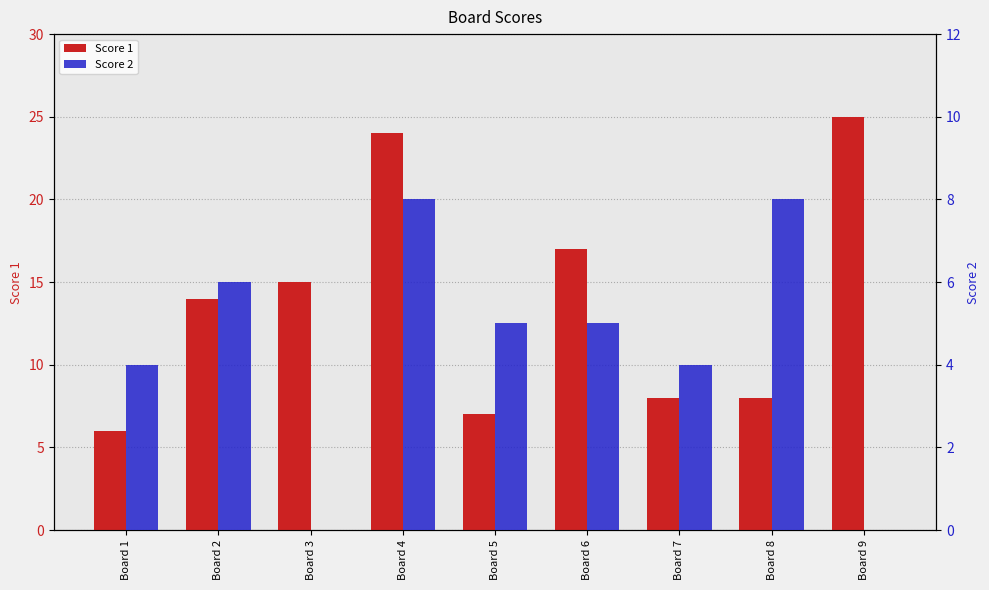

Is it true that Score 1 equals 2 at Board 7?

False